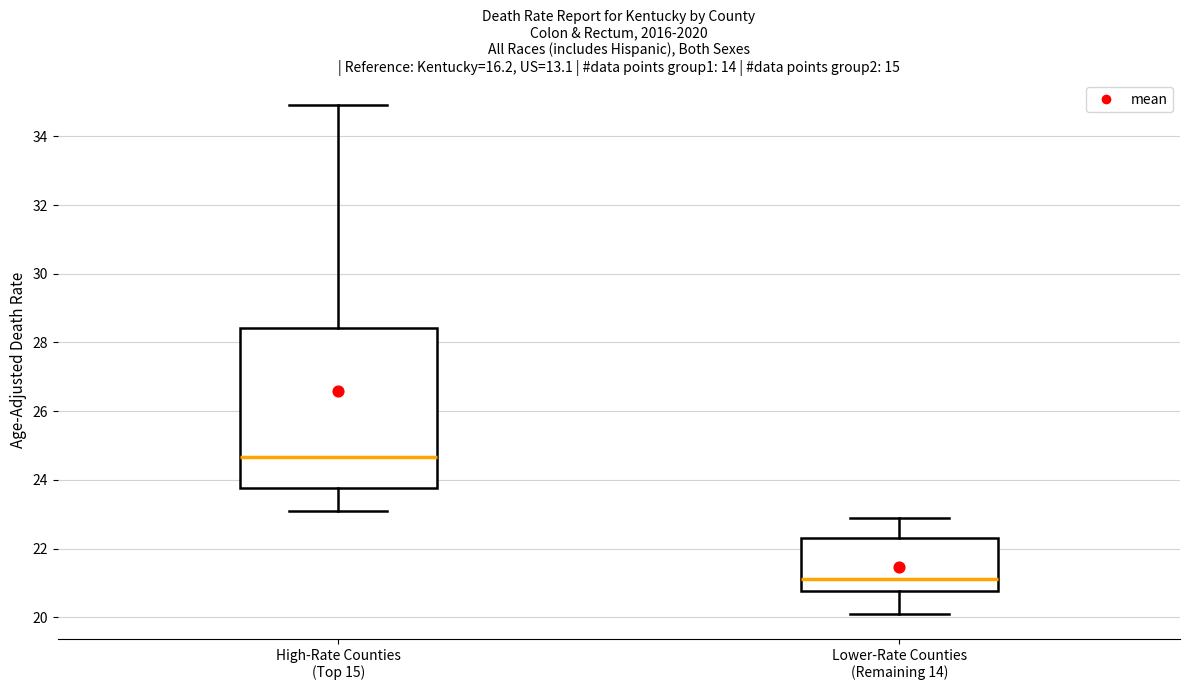

Reading left to right, transcribe this box plot: for each box, give where its median line is, the range the box spans, and where its two whiskers end, as read against the y-axis. The values are not printed on the chart, so give them approximately, as read against the axis.

High-Rate Counties (Top 15): median 24.6, box 23.8 to 28.4, whiskers 23.2 to 35.0
Lower-Rate Counties (Remaining 14): median 21.2, box 20.8 to 22.4, whiskers 20.2 to 23.0